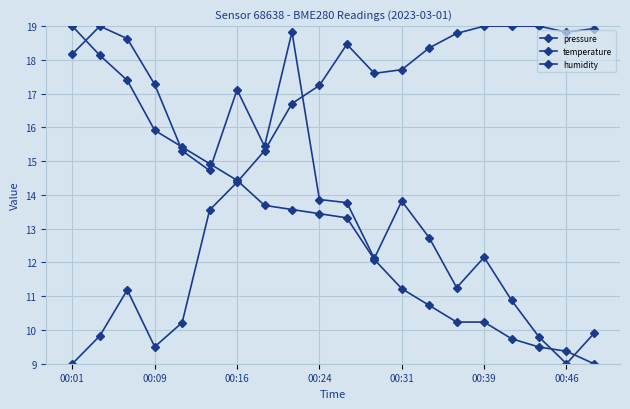

What is the label of the 19th point from the right?

00:09